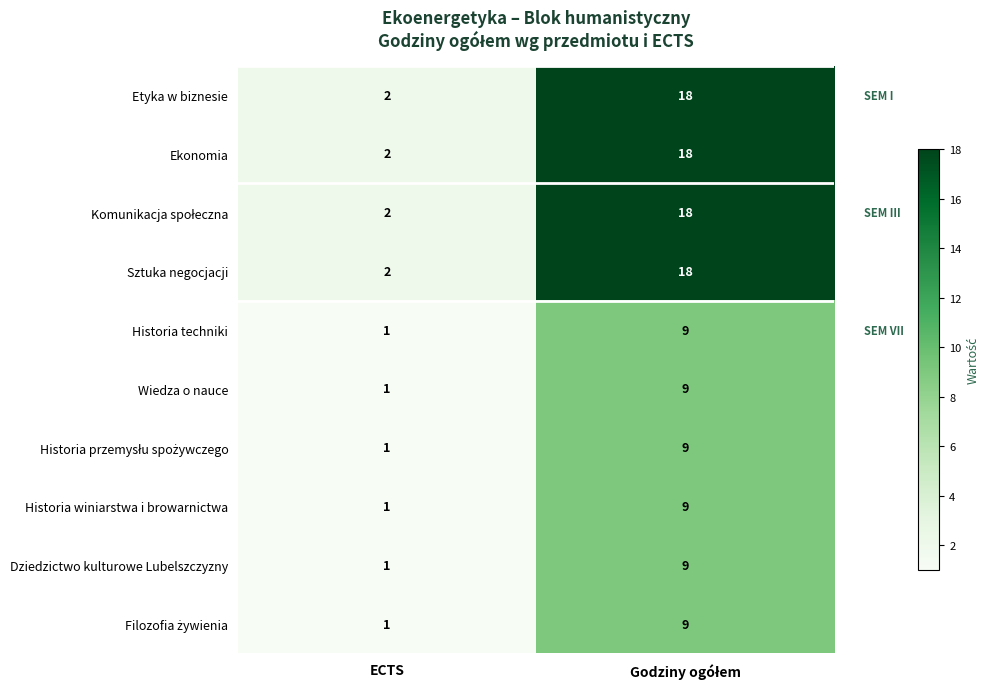

What is the difference between the maximum and minimum values in the Historia winiarstwa i browarnictwa series?

8